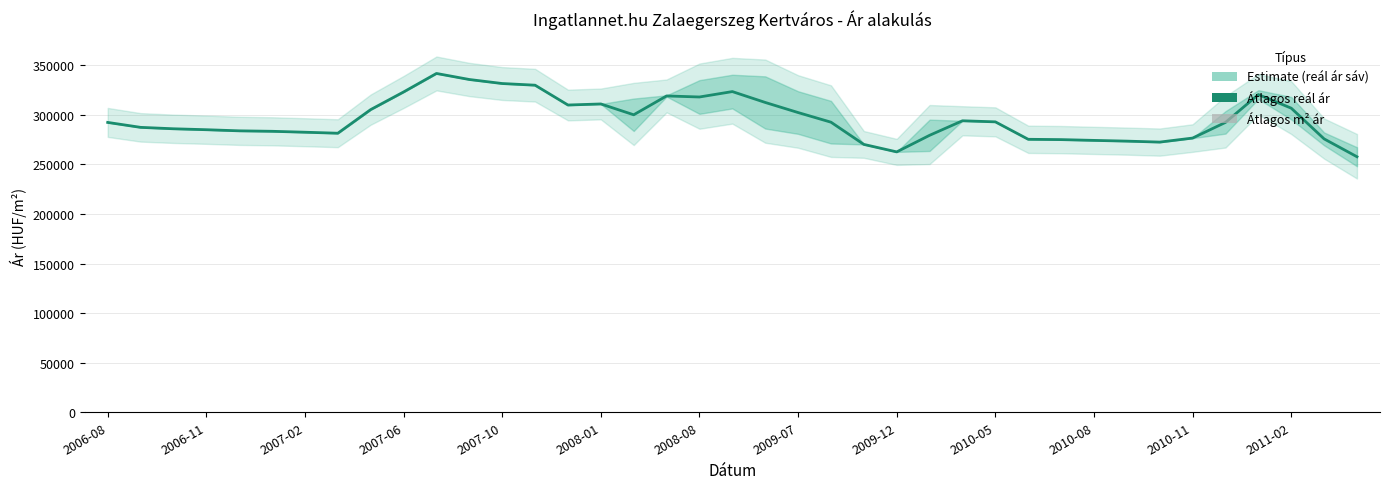

The value of Átlagos reál ár (Estimate) at 16 is 494629.1. True or false?

False